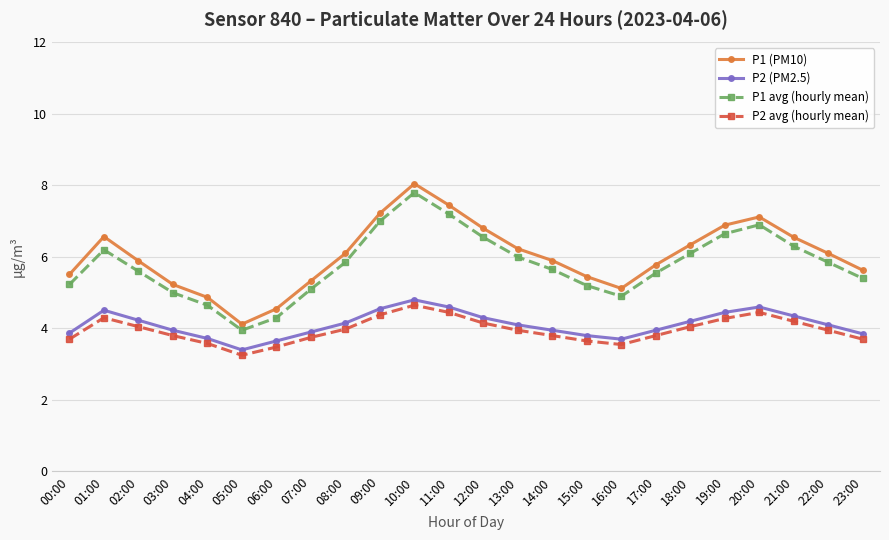

At which label does P1 (PM10) reach its minimum?

05:00